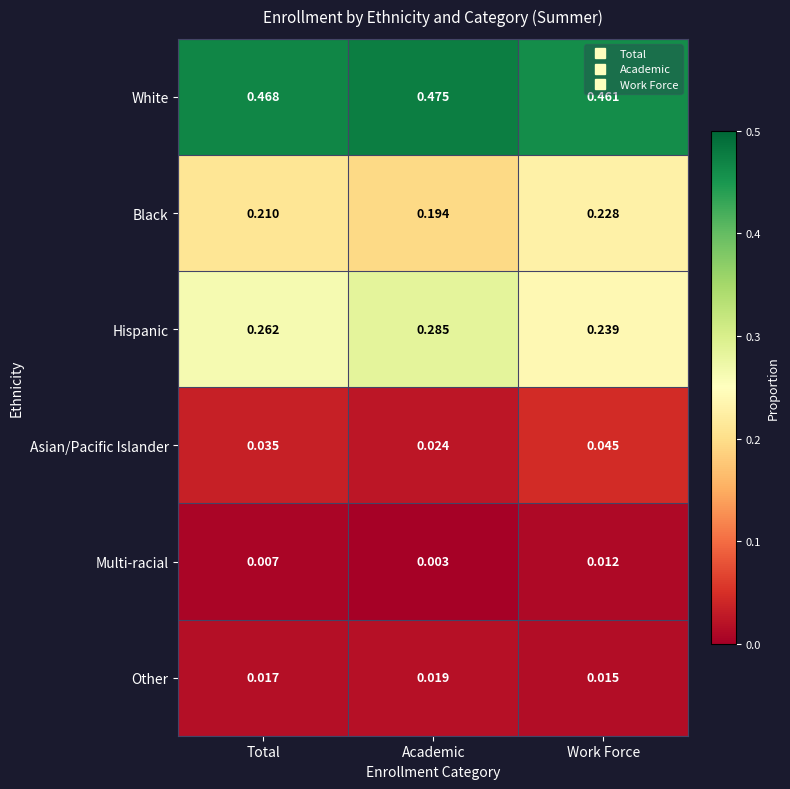

What is the total value across all series at Work Force?

1.0